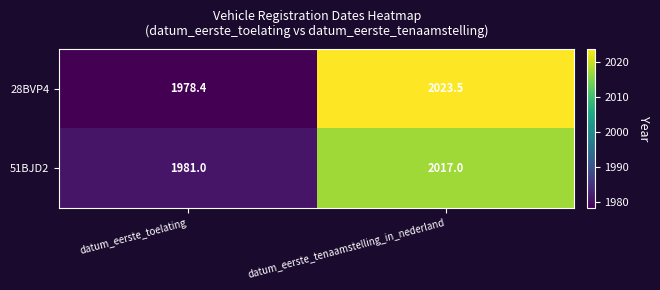

Rank the series at datum_eerste_toelating from lowest to highest value.

28BVP4, 51BJD2